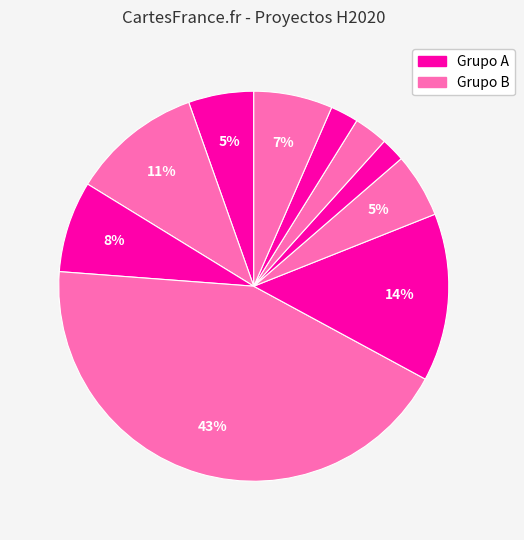

How many segments does this pie chart have?

10